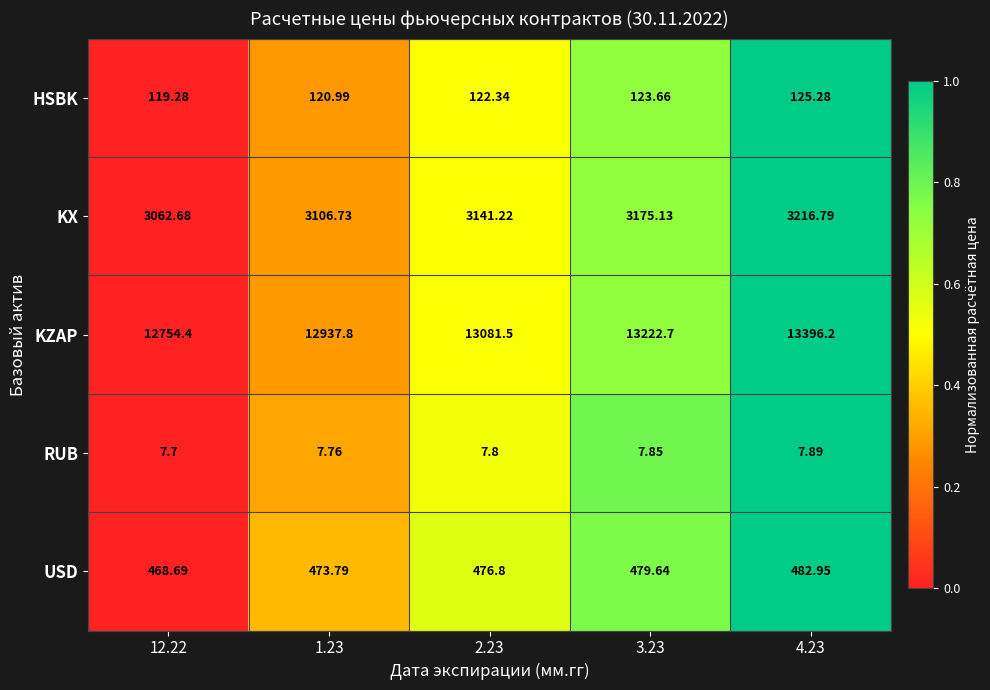

How many series are shown in this chart?

5